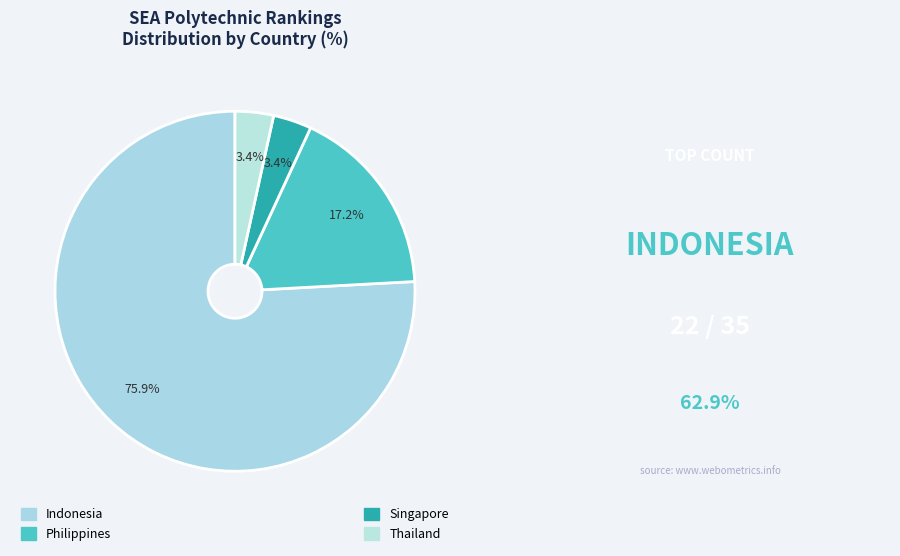

Which category accounts for the majority?

Indonesia